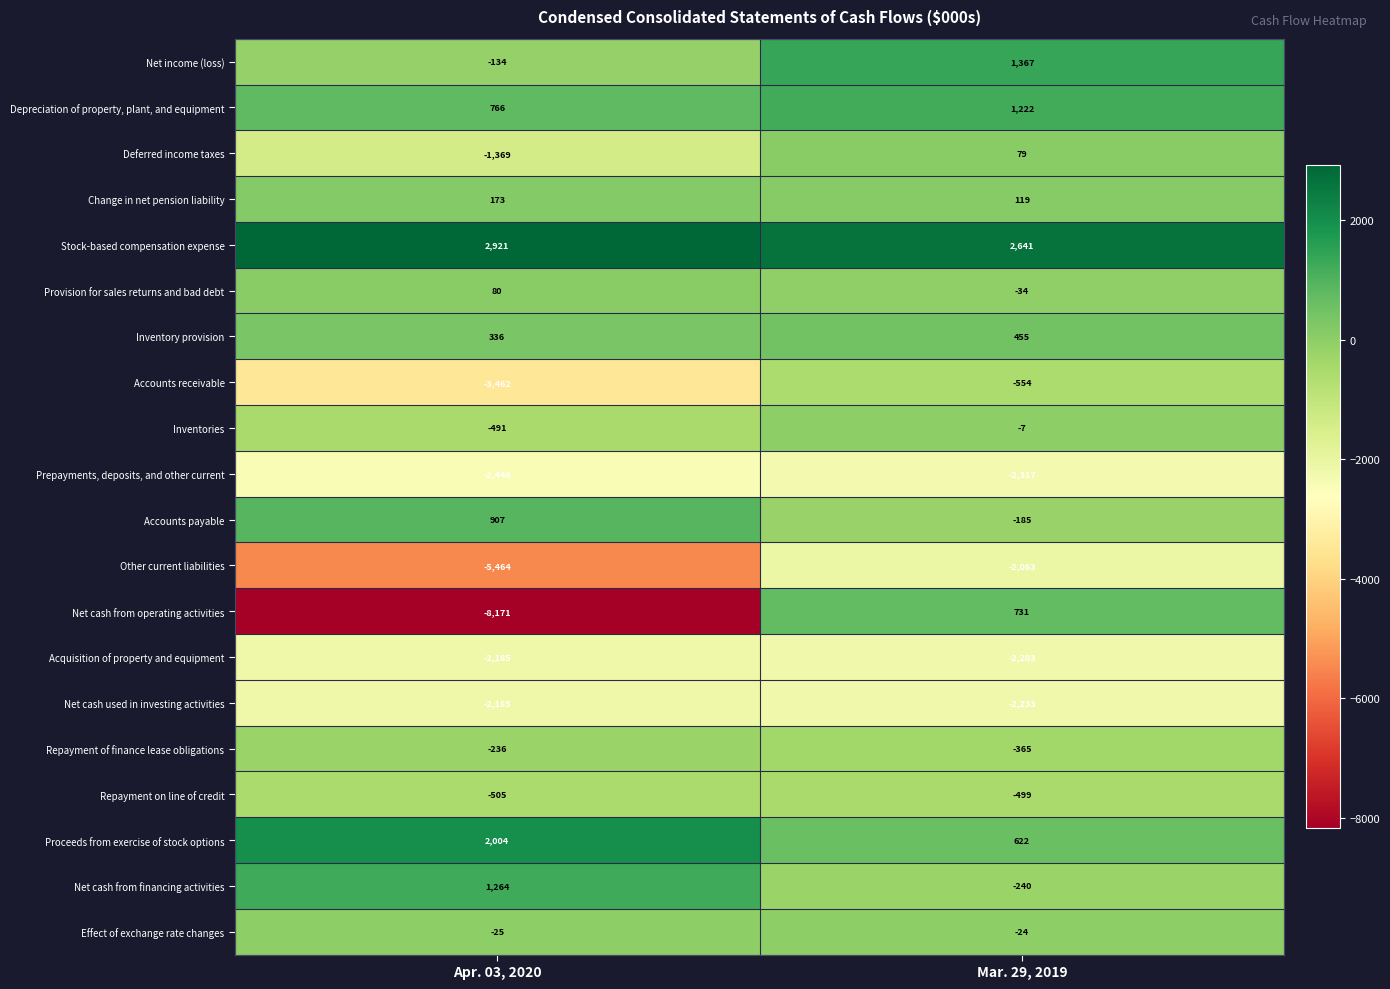

Which series changed the most between Apr. 03, 2020 and Mar. 29, 2019?

Net cash from operating activities